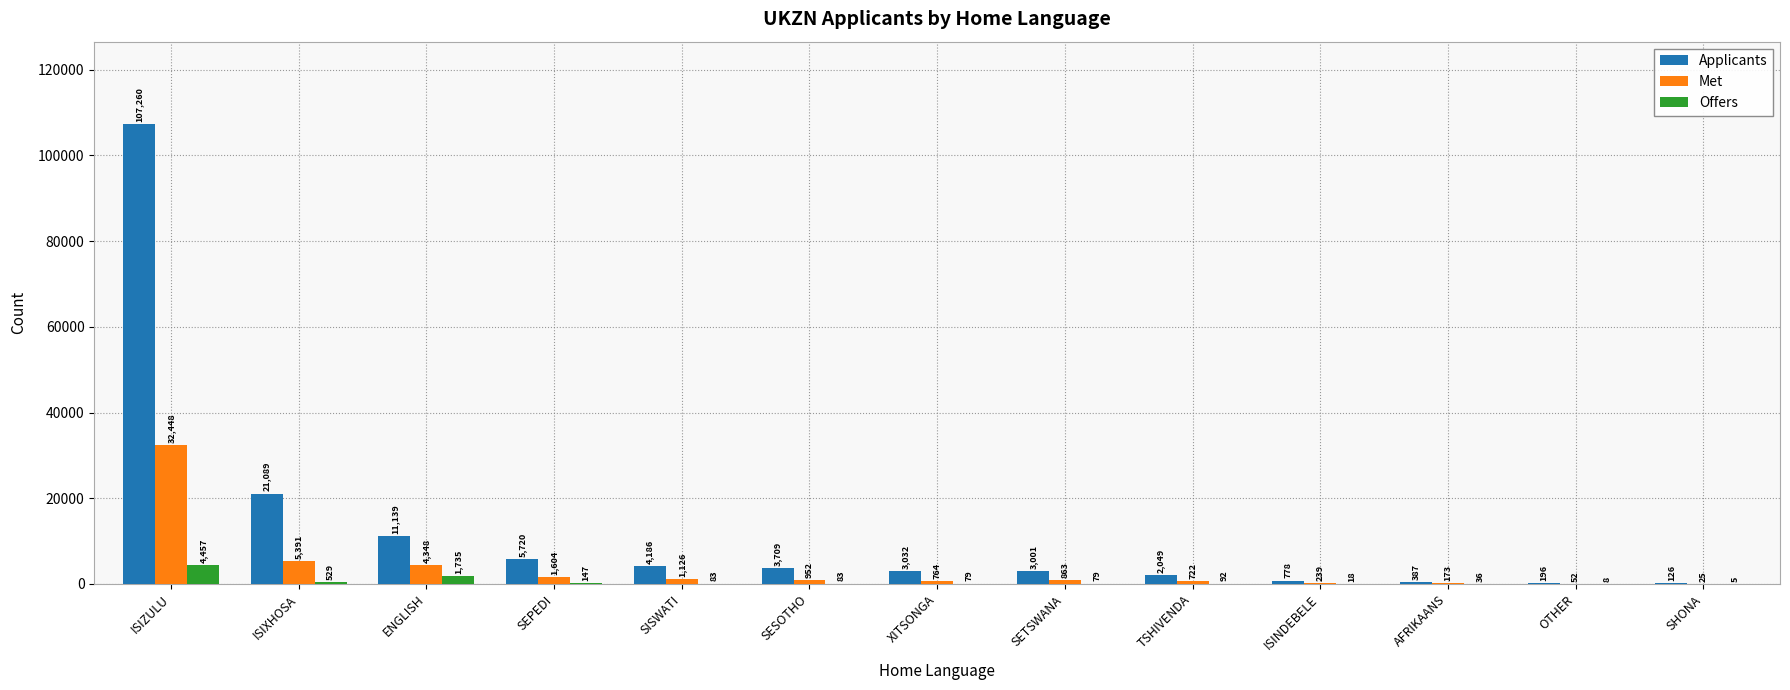

How many categories are shown in the chart?

13